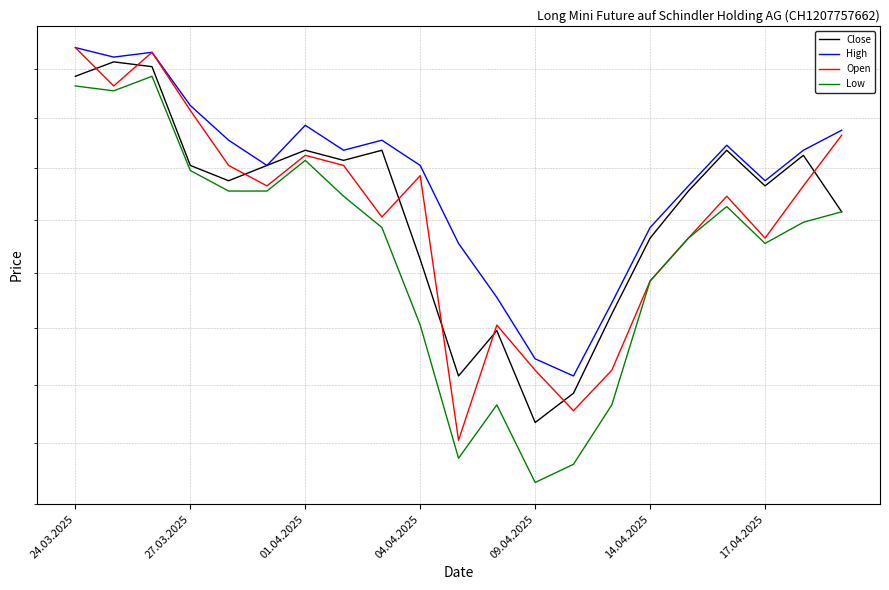

Count the number of data series in this chart.

4